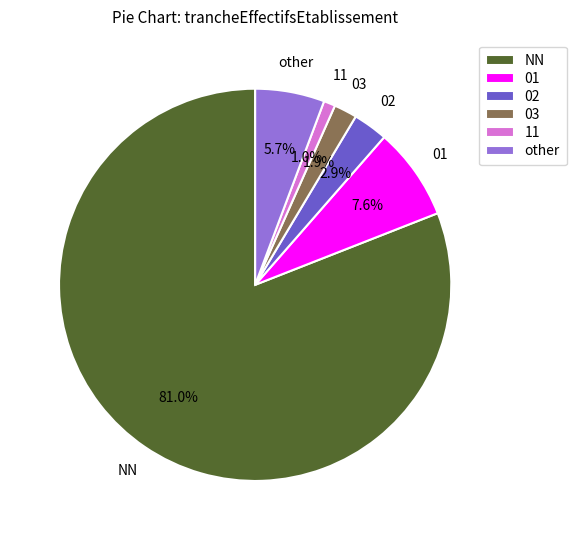

Which category has the smallest portion of the pie?

11